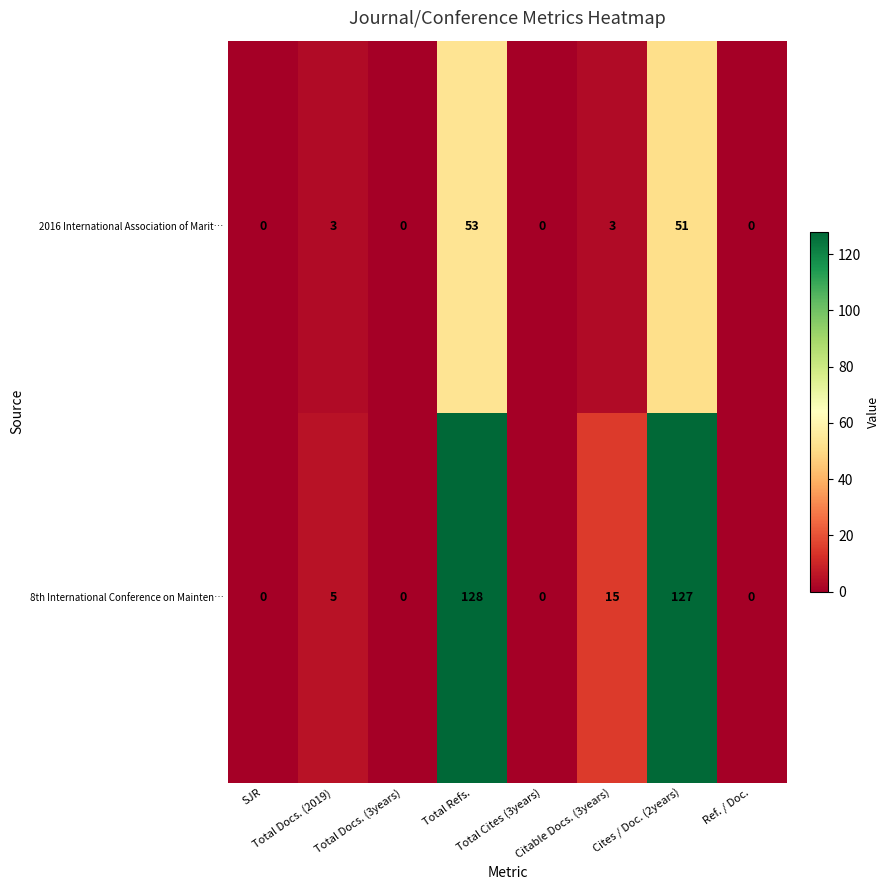

List the series in order of their overall mean, lowest first.

2016 International Association of Marit…, 8th International Conference on Mainten…